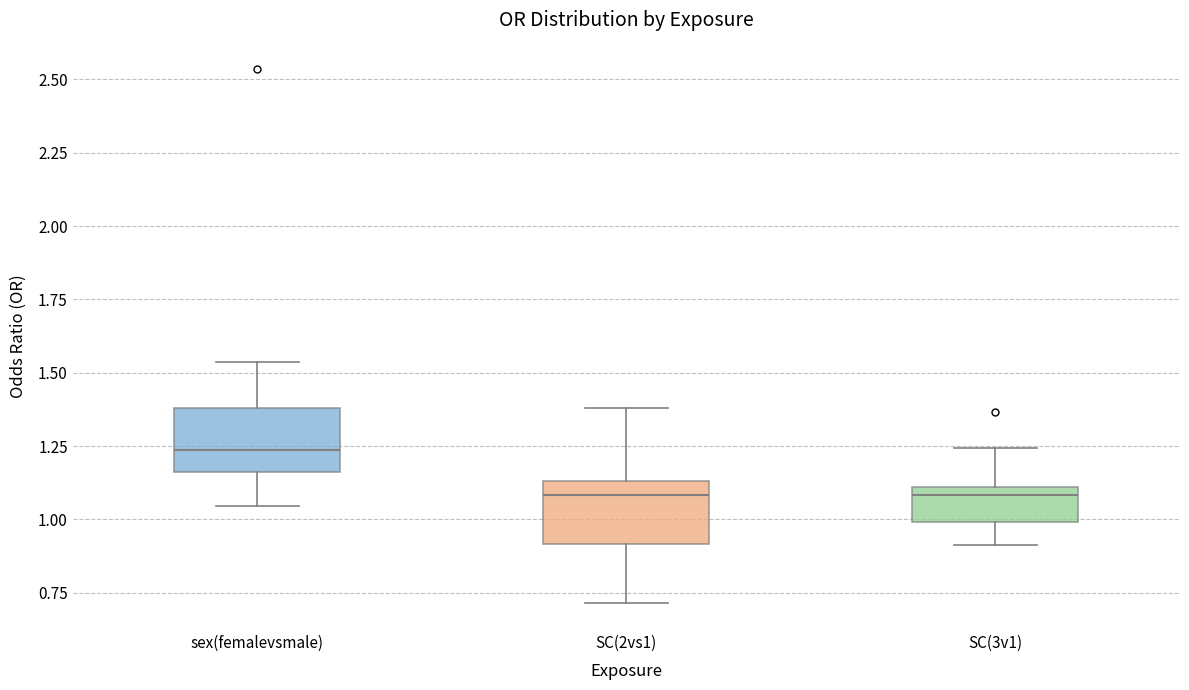

Reading left to right, transcribe this box plot: for each box, give where its median line is, the range the box spans, and where its two whiskers end, as read against the y-axis. The values are not printed on the chart, so give them approximately, as read against the axis.

sex(femalevsmale): median 1.25, box 1.15 to 1.40, whiskers 1.05 to 1.55
SC(2vs1): median 1.10, box 0.90 to 1.15, whiskers 0.70 to 1.40
SC(3v1): median 1.10 (just below the box's upper edge), box 1.00 to 1.10, whiskers 0.90 to 1.25